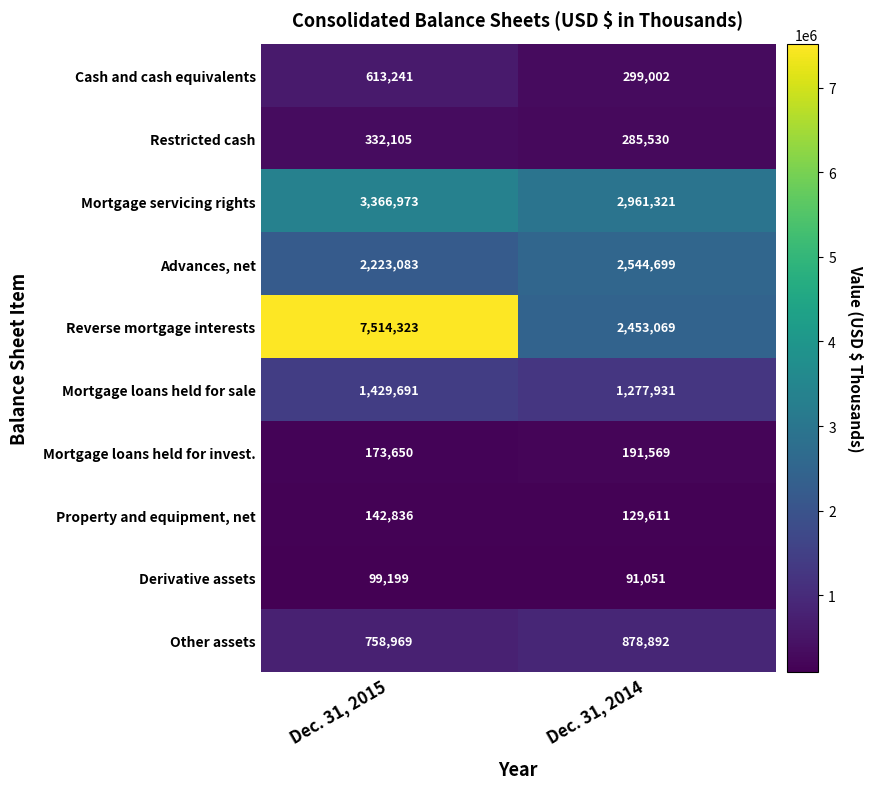

What is the smallest value displayed?

91051